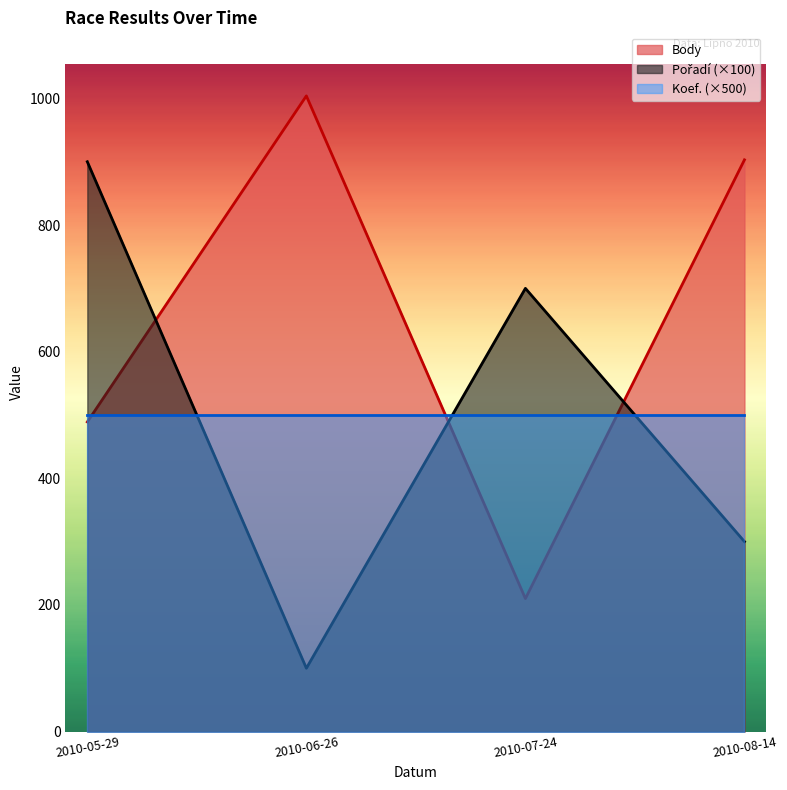

What is the average value of the Pořadí series?

500